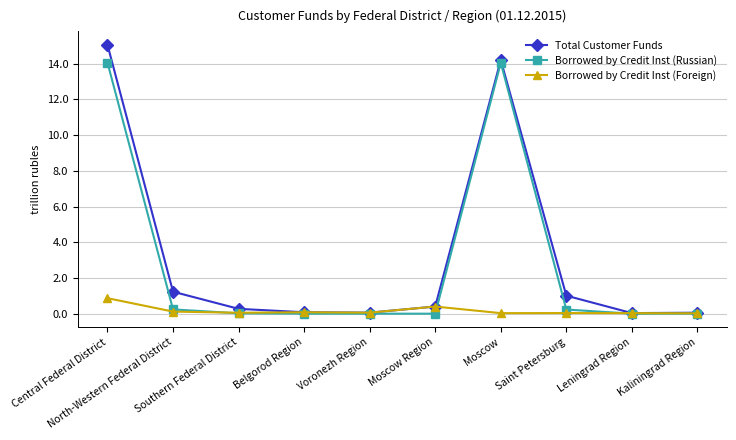

What is the difference between the second highest and second lowest values in the Borrowed by Credit Inst (Russian) series?

14.0